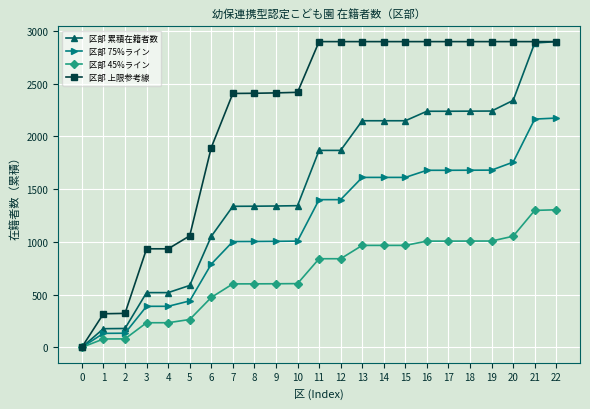

What is the value of the 区部 上限参考線 point at the 16th from the left?

2898.0